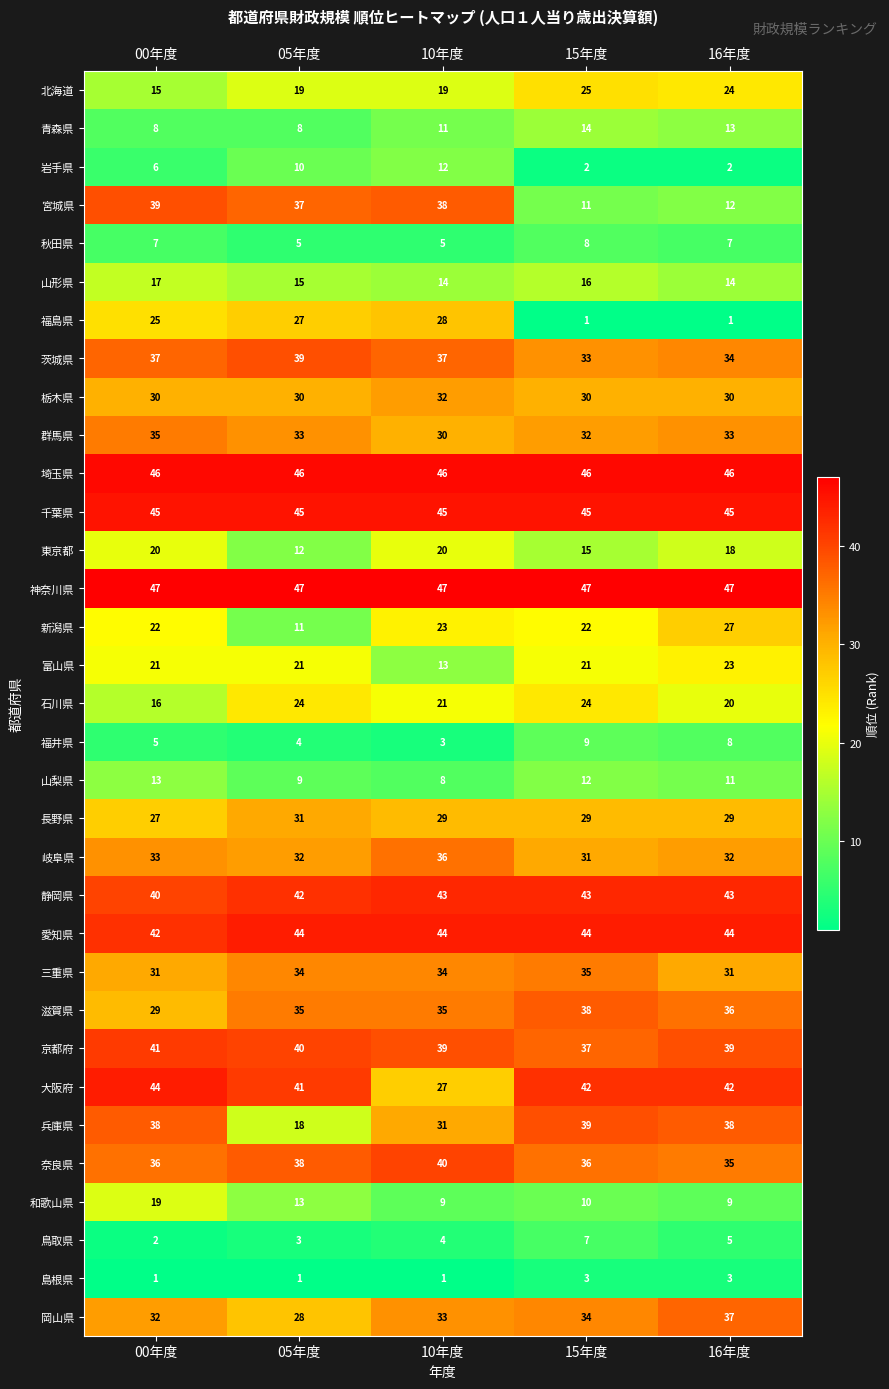

Which category has the highest value in the 群馬県 series?

00年度